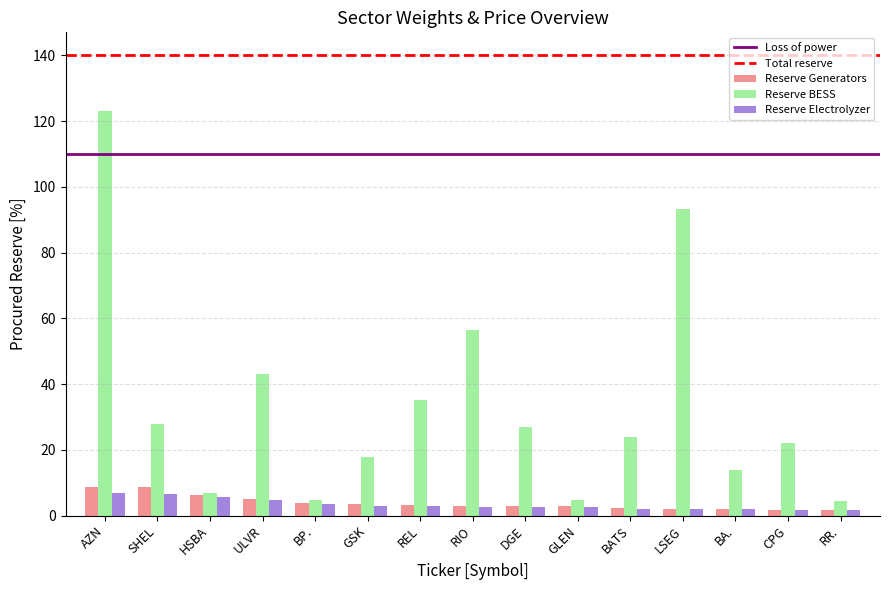

At which category is the sum across all series the highest?

AZN